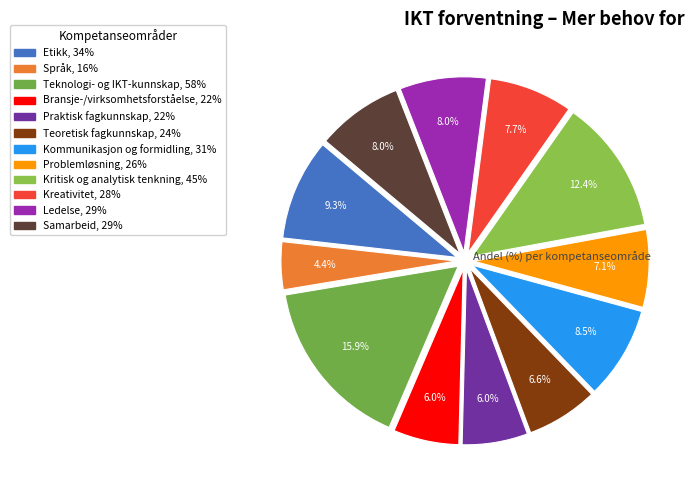

What is the largest slice in the pie chart?

Teknologi- og IKT-kunnskap